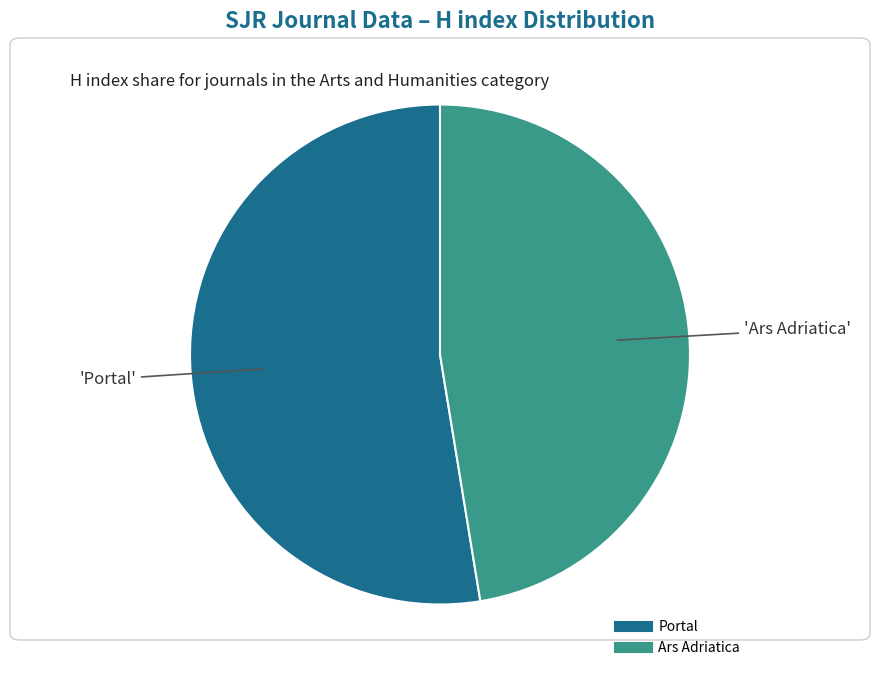

What is the ratio of the value at Ars Adriatica to the value at Portal?

0.9